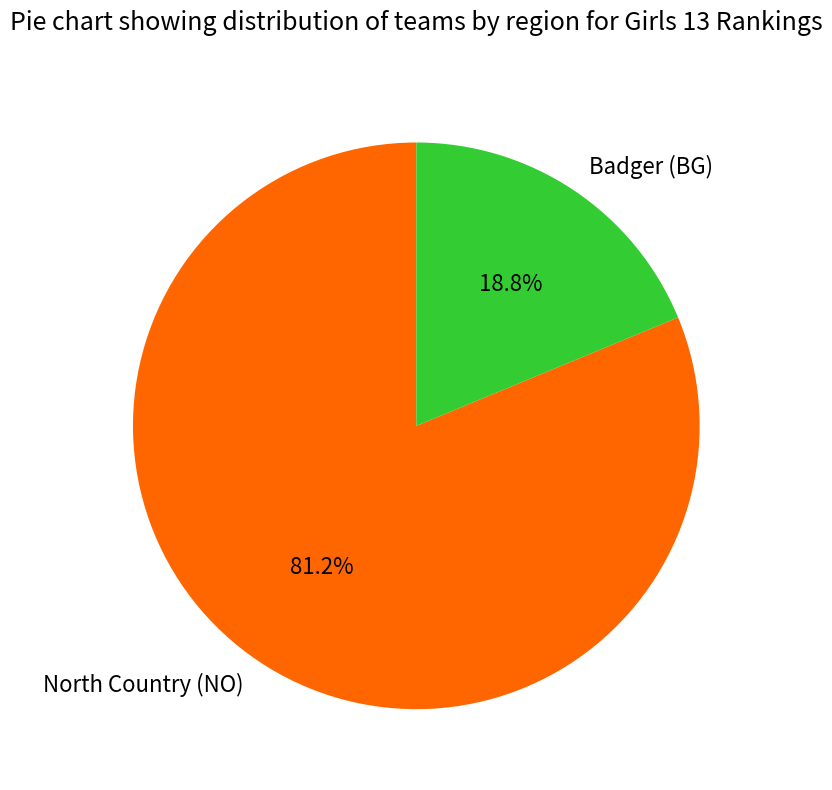

To the nearest percent, what is the difference between the largest and smallest slice percentages?

62%